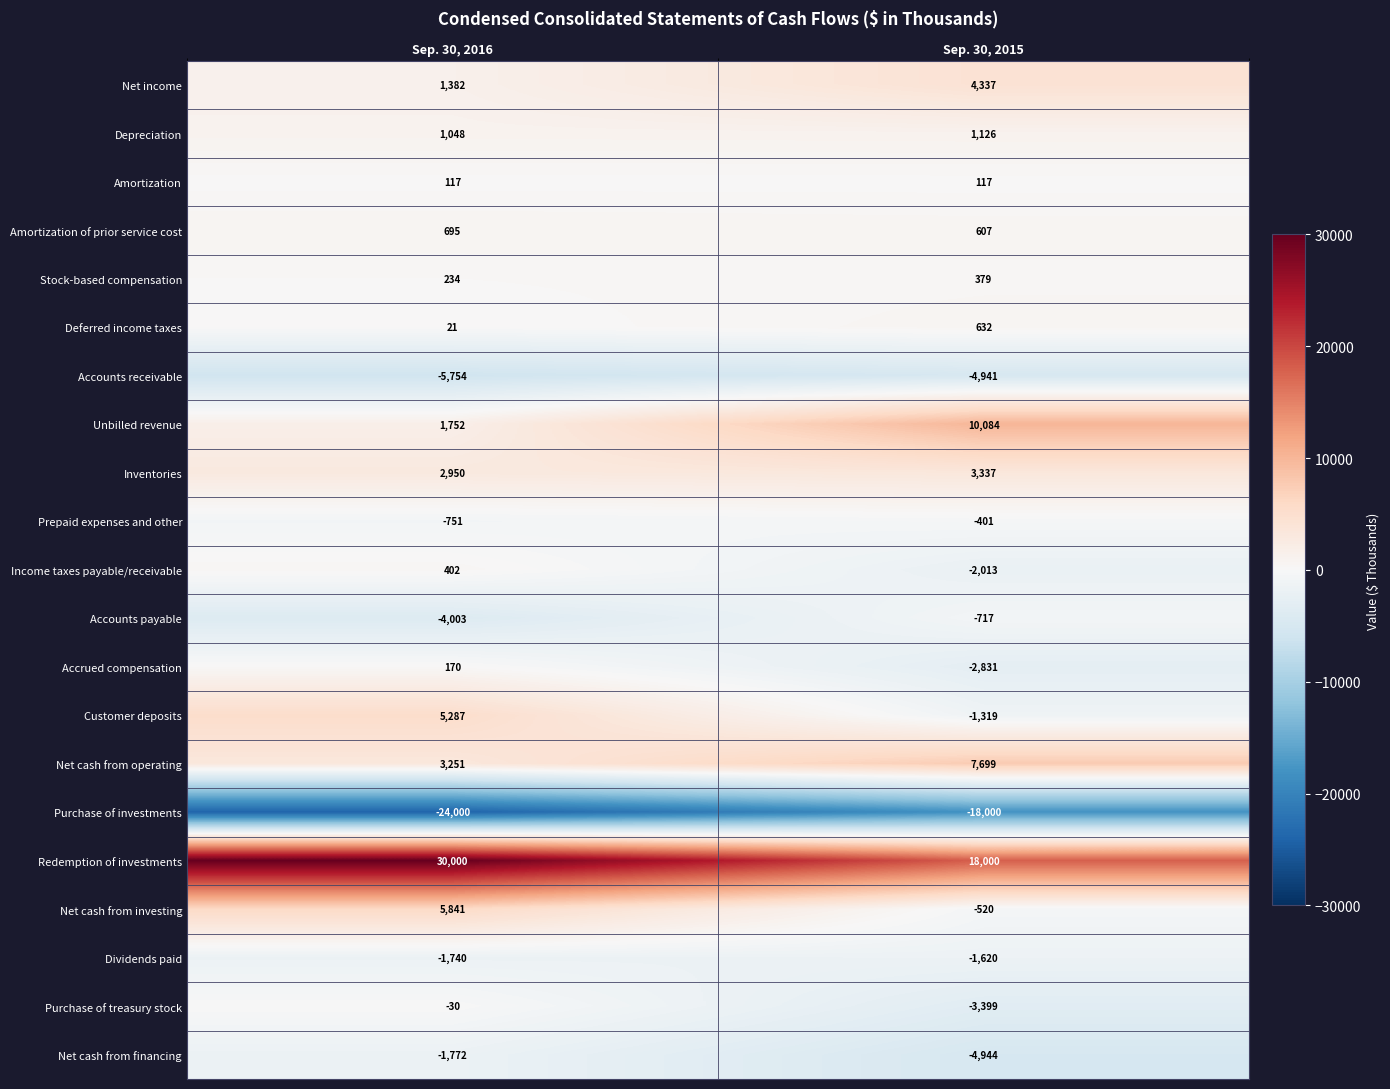

What is the minimum value shown in the chart?

-24000